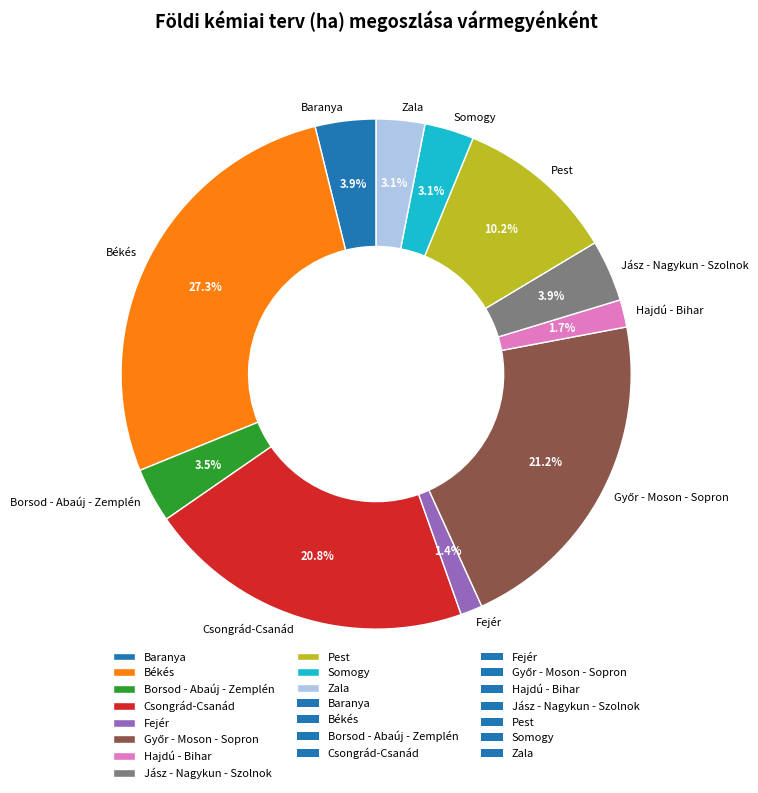

The Zala slice represents 3% of the pie. True or false?

True